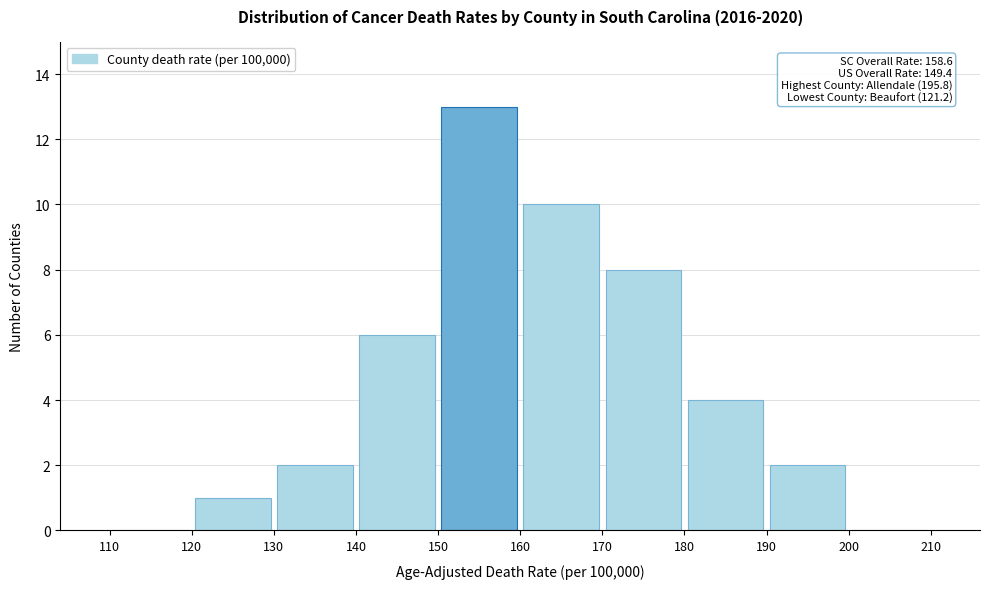

Over which range of the x-axis is the bar tallest?

150 to 160